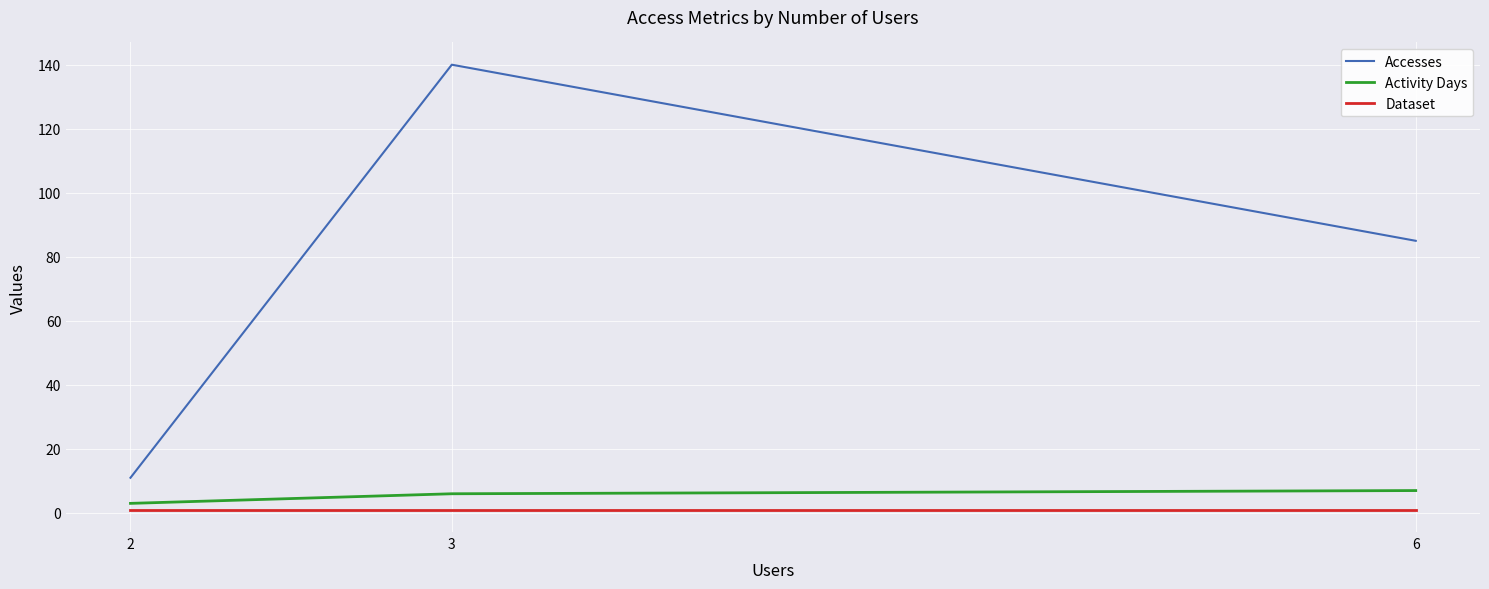

What are all the series names shown in the legend?

Accesses, Activity Days, Dataset